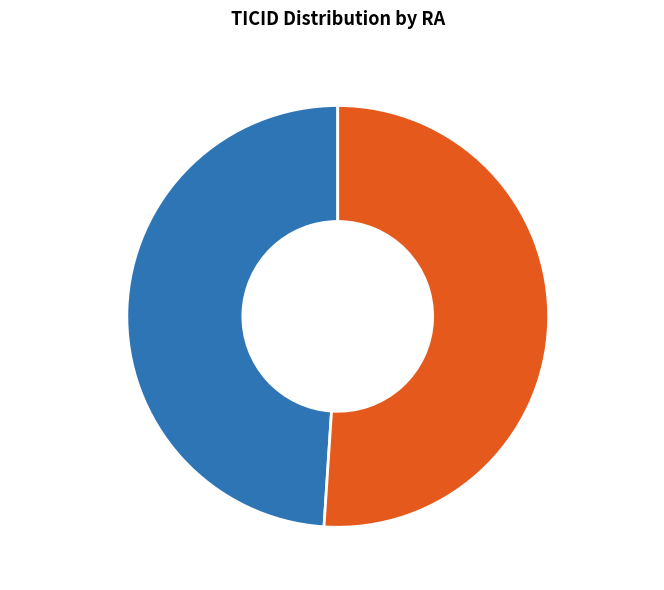

Is it true that 27846348 is 51% of the pie?

True